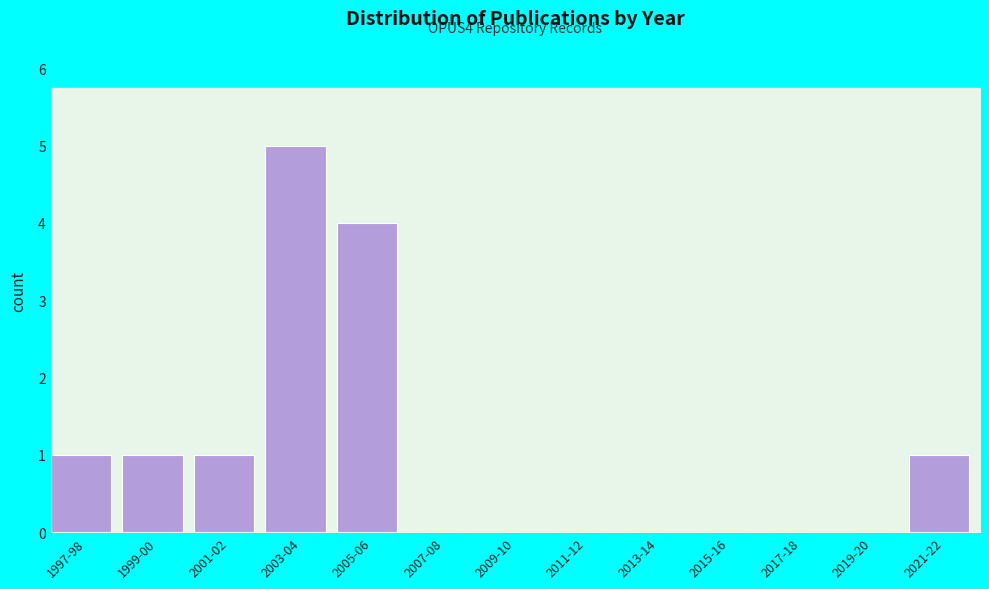

Reading left to right, transcribe all the data shown in this chart.

1997-98=1	1999-00=1	2001-02=1	2003-04=5	2005-06=4	2007-08=0	2009-10=0	2011-12=0	2013-14=0	2015-16=0	2017-18=0	2019-20=0	2021-22=1